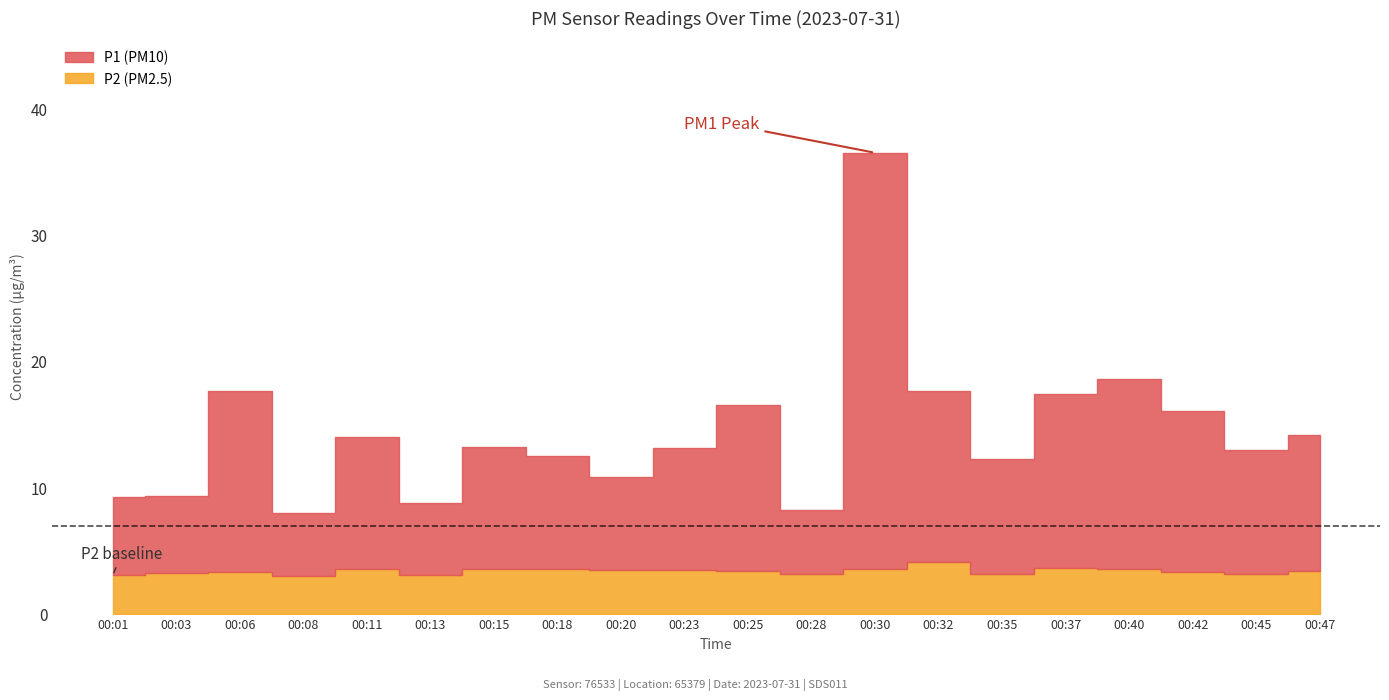

In P1, how many points are higher than both neighbors (excluding endpoints)?

6